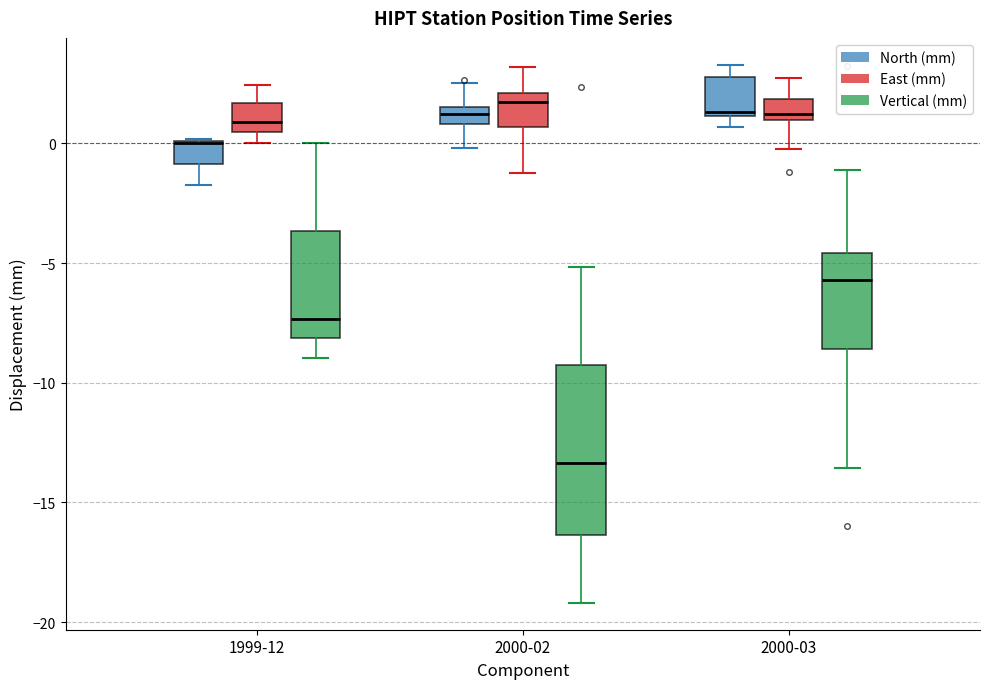

Where is the lower edge of the box for 2000-03 (East (mm)) on the y-axis? The values are not printed on the chart, so give them approximately, as read against the axis.

1.0